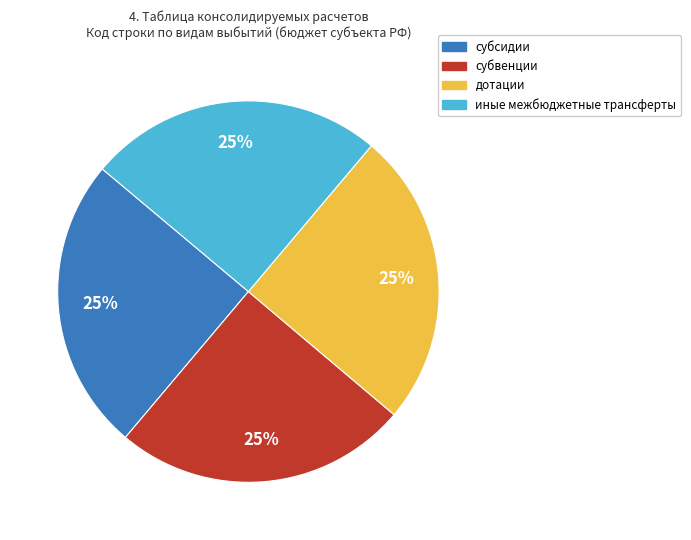

To the nearest percent, what portion does субвенции represent?

25%